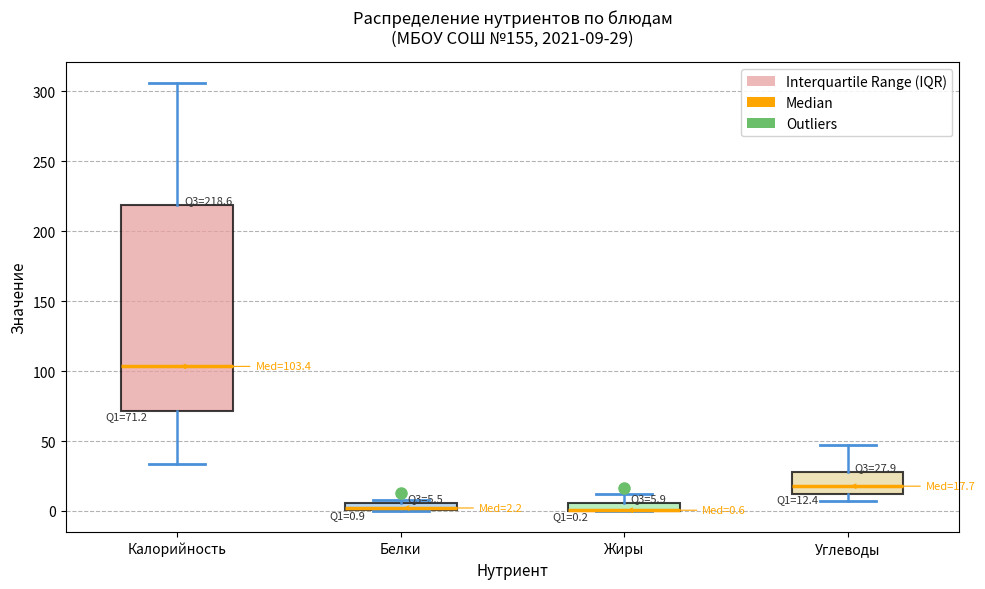

Comparing the boxes themselves (not the whiskers), which one is the tallest?

Калорийность